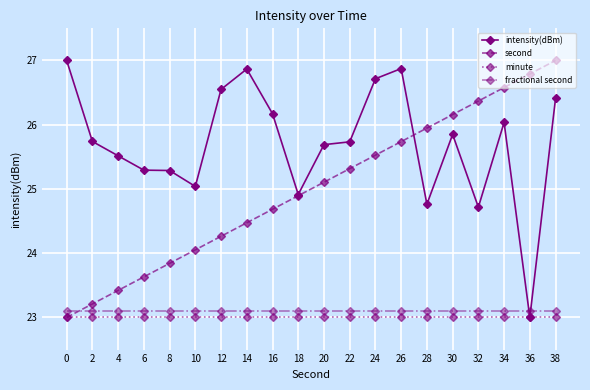

At how many categories does at least one series exceed 25?

19